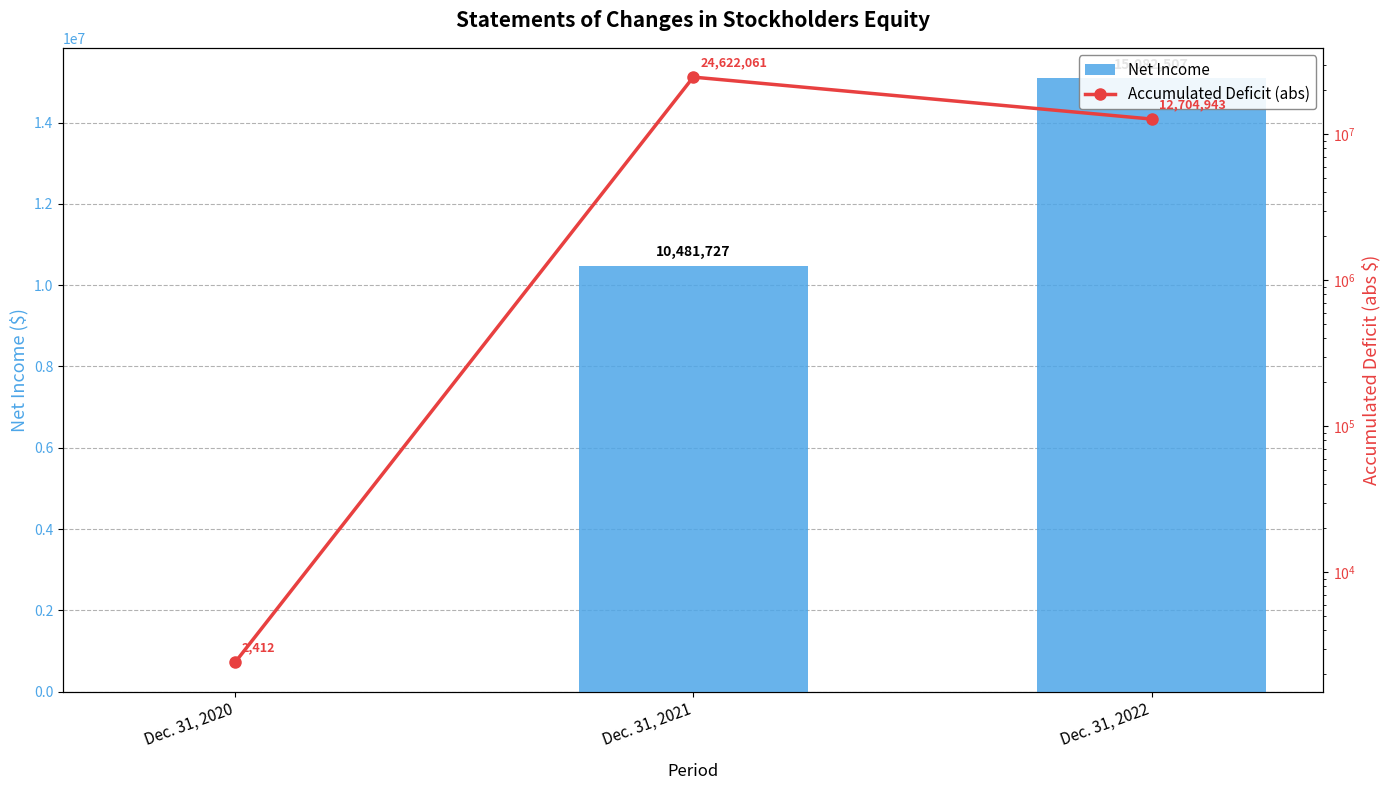

At Dec. 31, 2020, list the series in order from smallest to largest.

Net Income, Accumulated Deficit (abs)